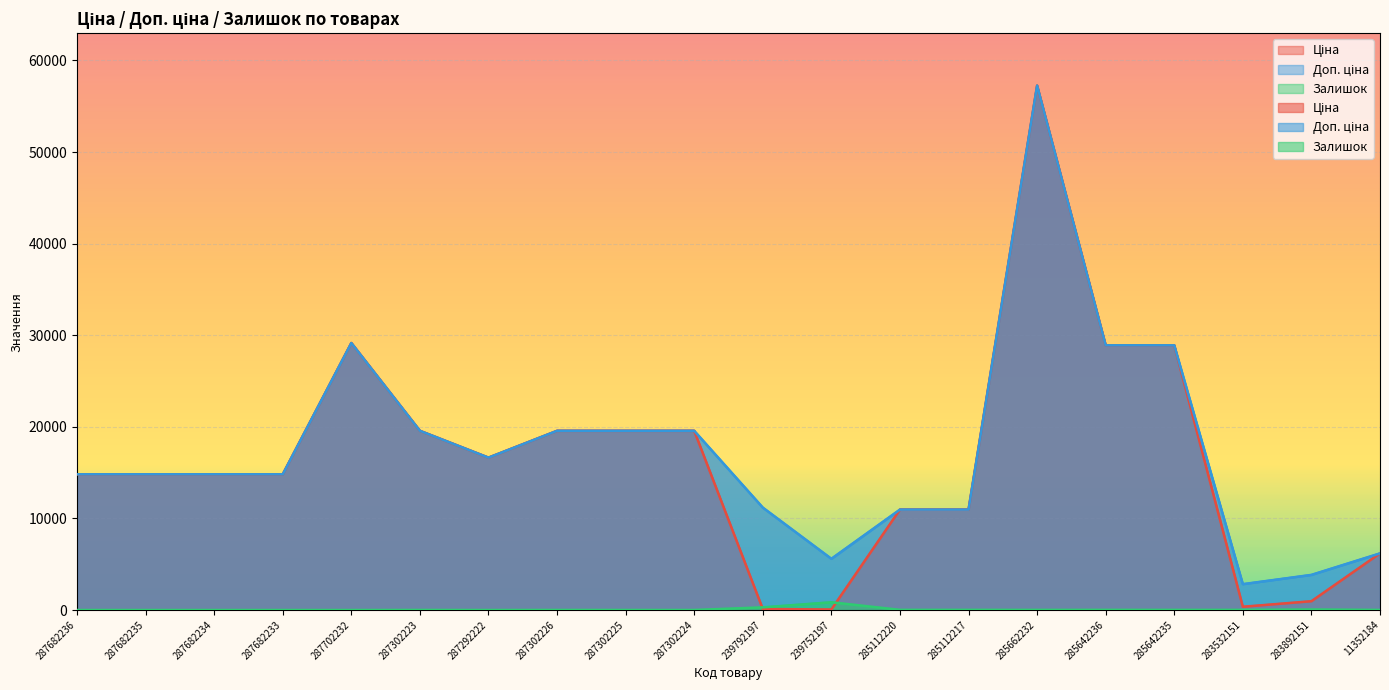

Rank the series by their maximum value, from highest to lowest.

Ціна, Доп. ціна, Залишок